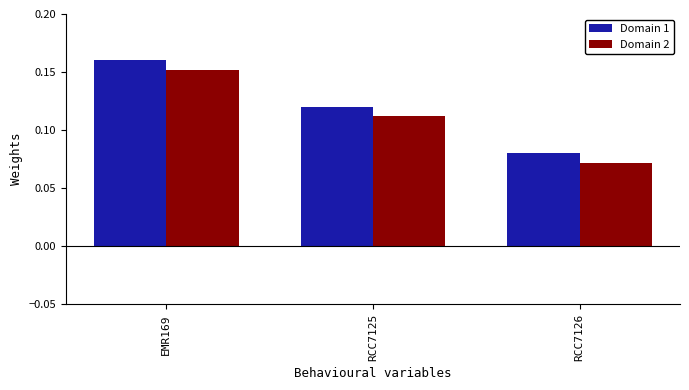

Which series has the largest total across all categories?

Domain 1